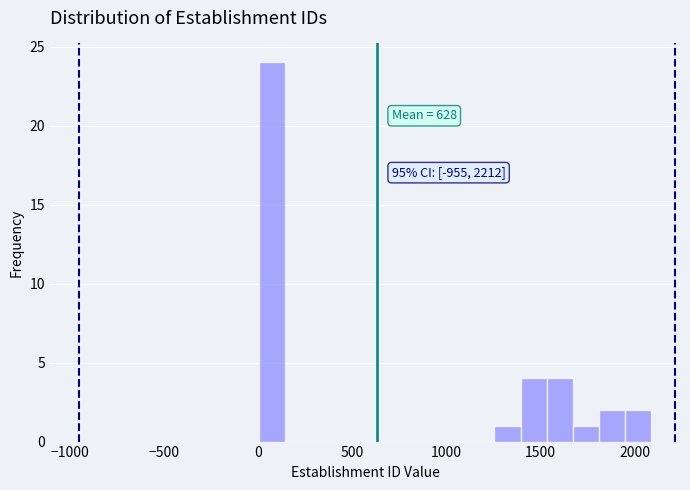

Read against the x-axis, roughly where is the centre of the tallest bar?

50